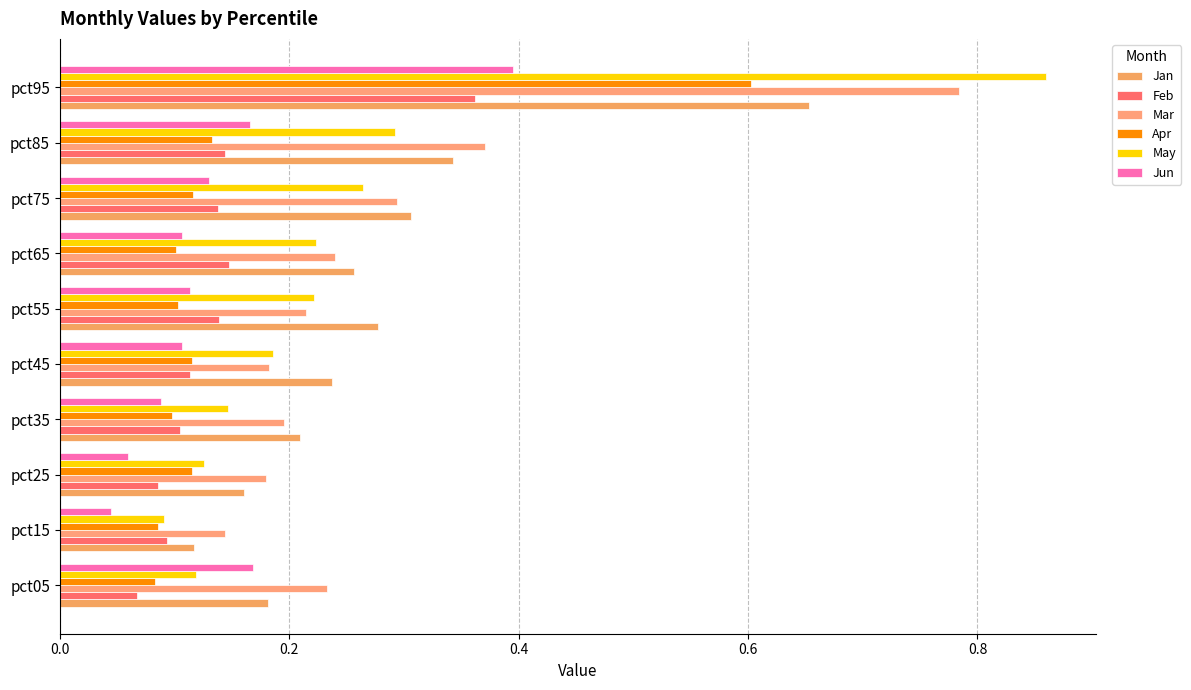

At how many categories does at least one series exceed 0?

10